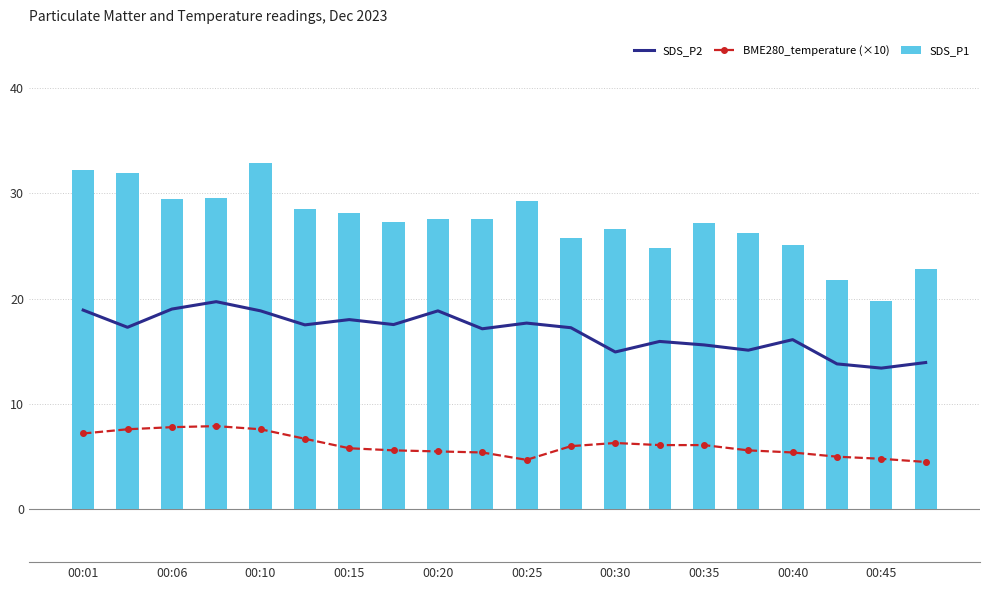

What position from the right is 13?

7